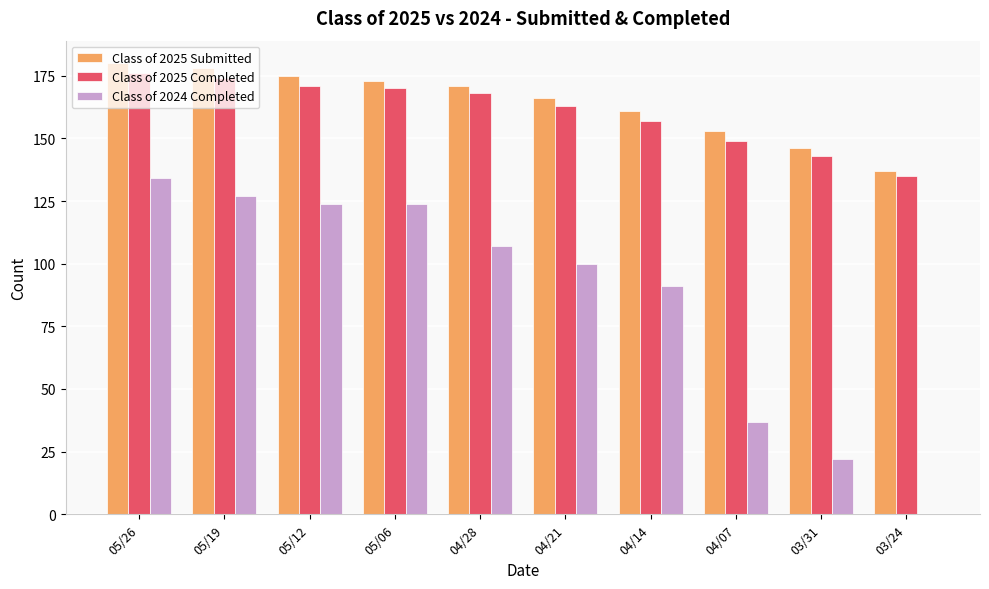

Between 05/26 and 04/21, which series saw the biggest shift?

Class of 2024 Completed